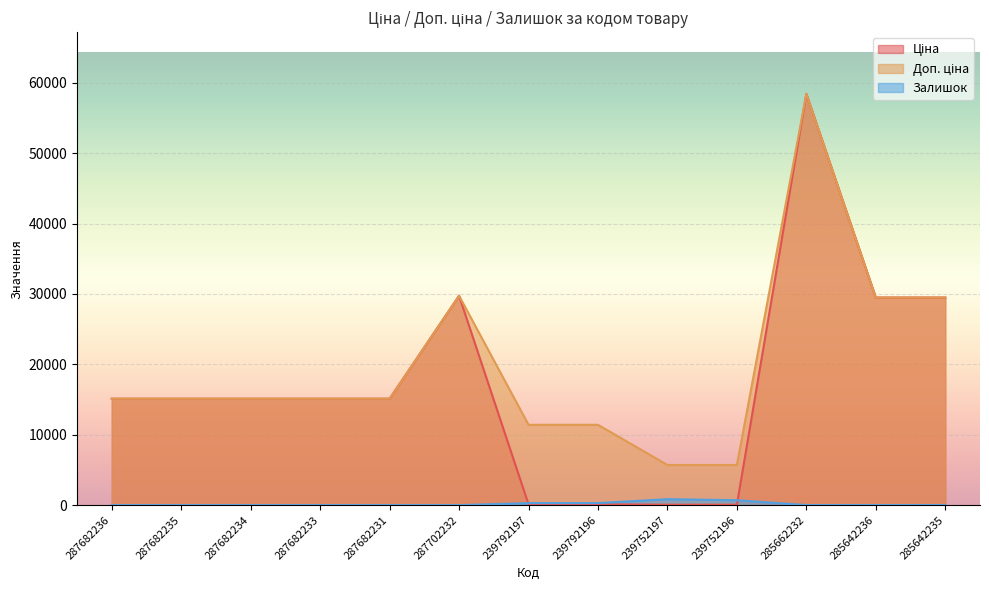

True or false: Залишок has more than 1 interior local peaks.

False